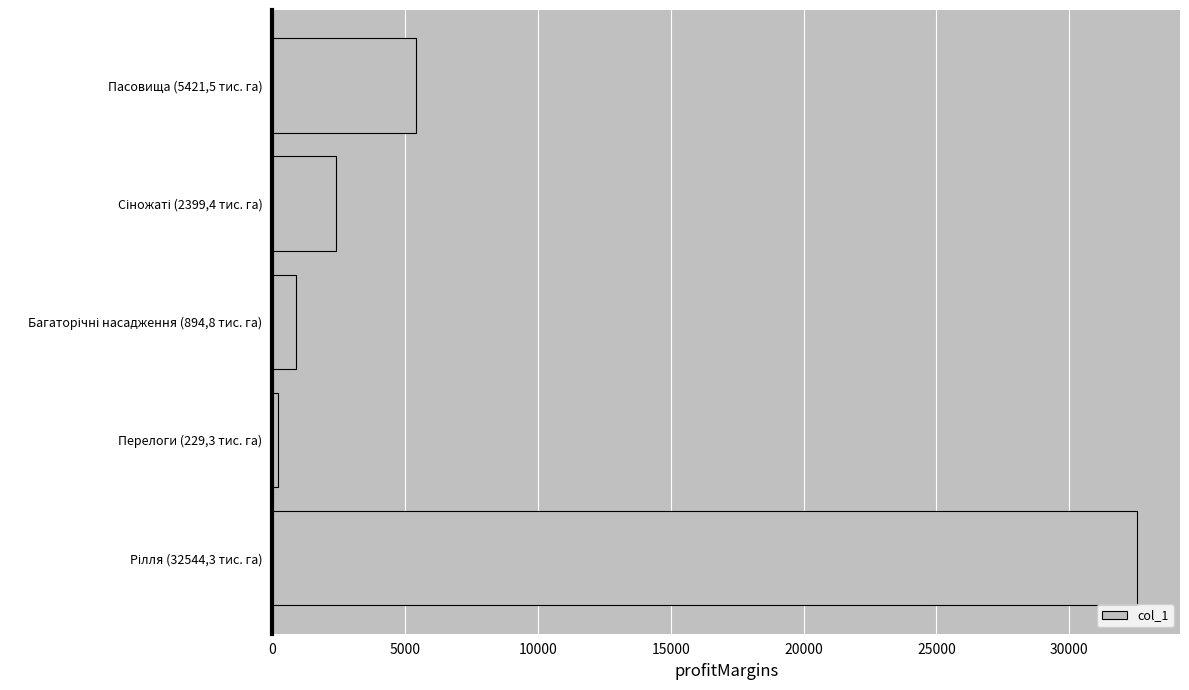

Where is the data nearest to the value 16386?

Пасовища (5421,5 тис. га)